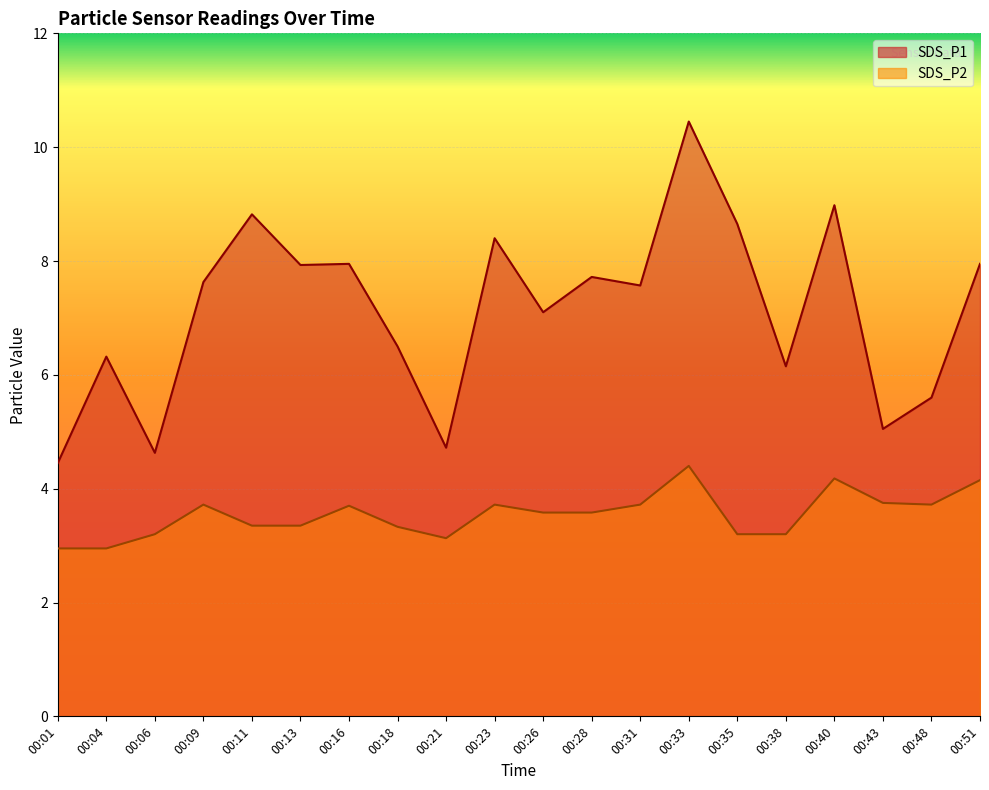

In SDS_P2, how many points are lower than both neighbors (excluding endpoints)?

2